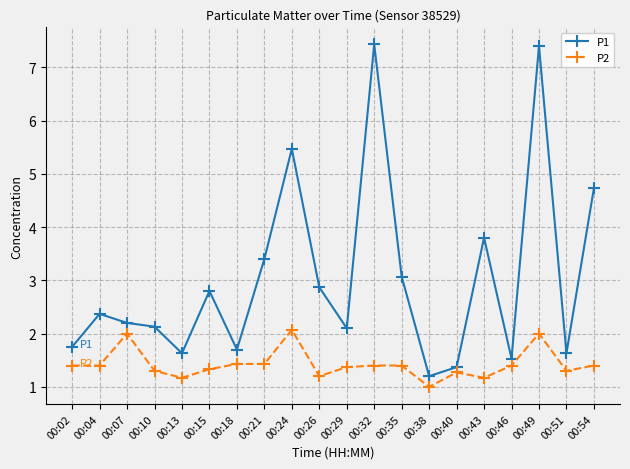

Rank the series at 00:15 from highest to lowest value.

P1, P2